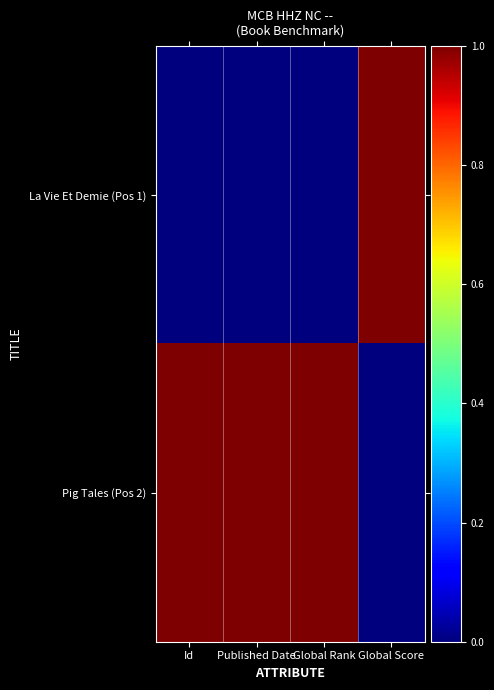

What is the spread (max minus min) of values at Published Date?

1